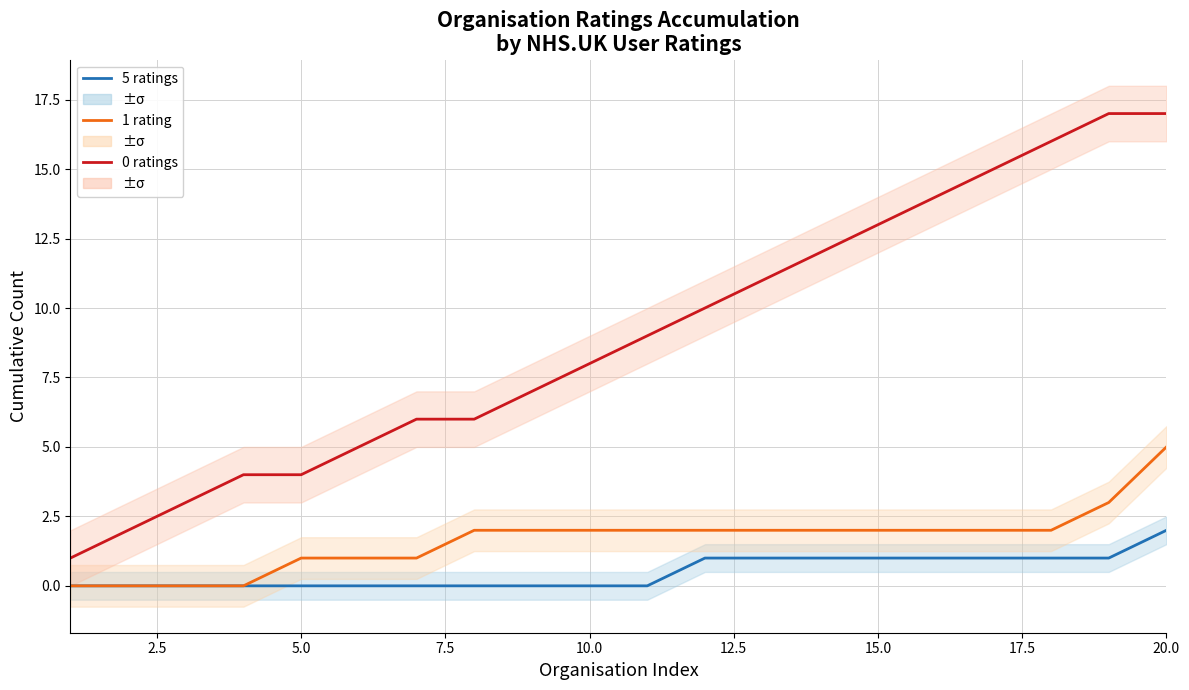

How many values in 5 ratings are above zero?

9